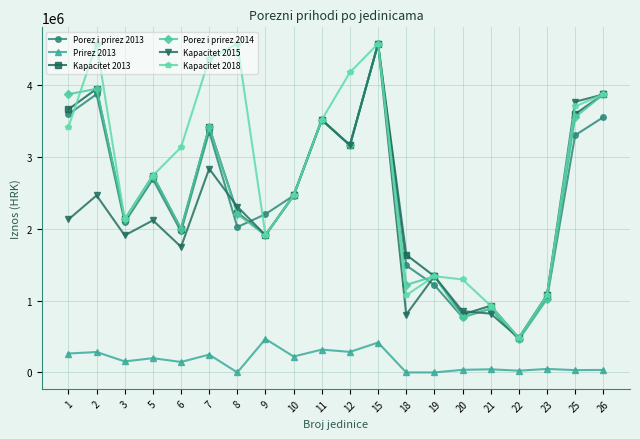

True or false: Kapacitet 2013 has more than 1 interior local peaks.

True